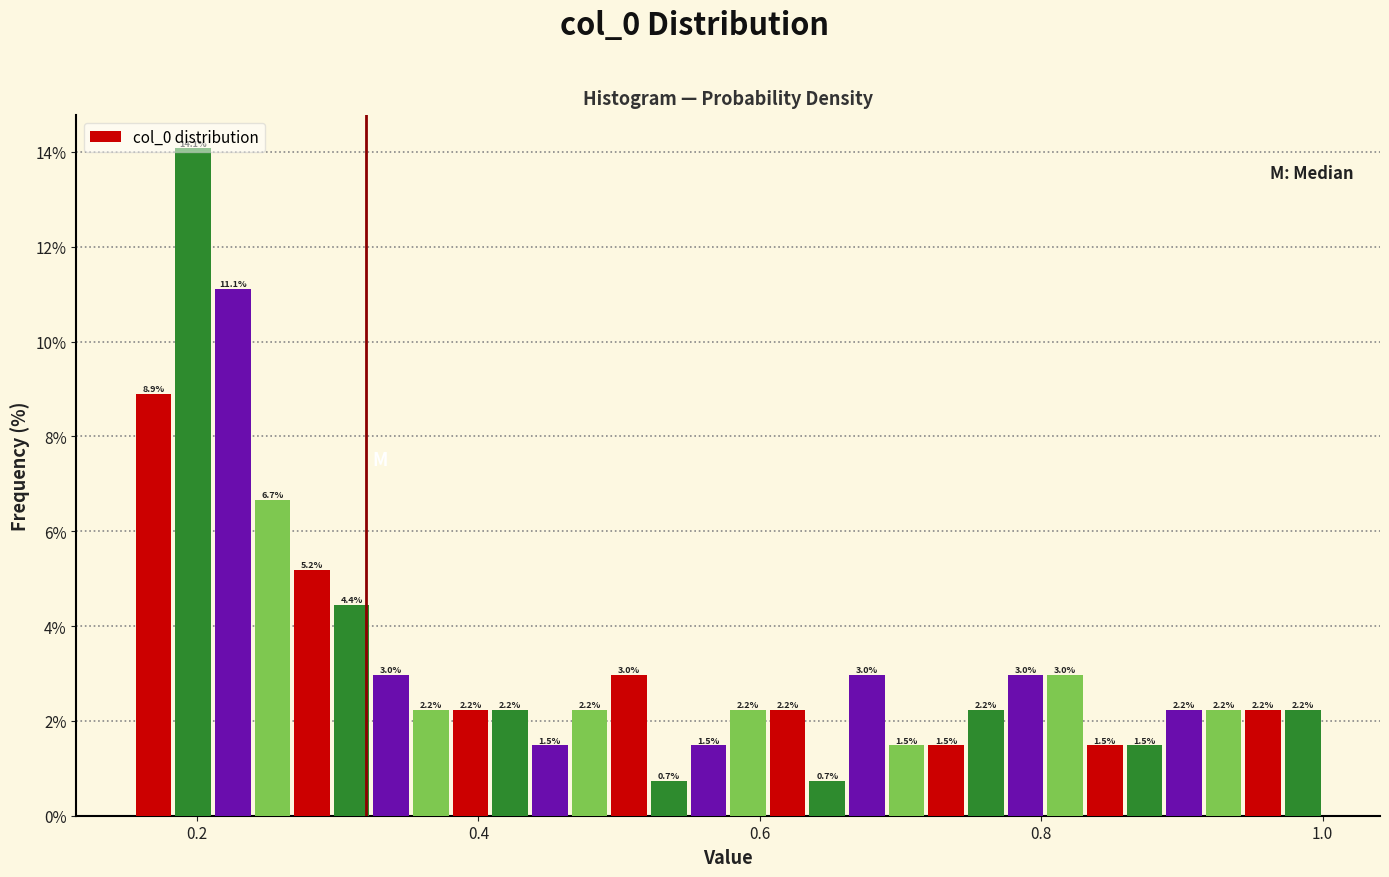

Read against the x-axis, roughly where is the centre of the tallest bar?

0.20